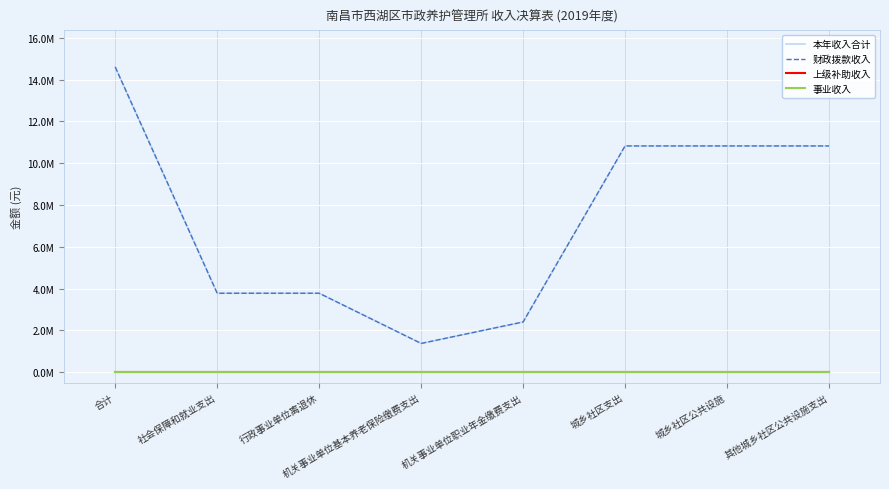

Reading right to left, what are all the values shown in this chart?

本年收入合计: 其他城乡社区公共设施支出=10827369.8	城乡社区公共设施=10827369.8	城乡社区支出=10827369.8	机关事业单位职业年金缴费支出=2402199.5	机关事业单位基本养老保险缴费支出=1374820.0	行政事业单位离退休=3777019.5	社会保障和就业支出=3777019.5	合计=14604389.3
财政拨款收入: 其他城乡社区公共设施支出=10827369.8	城乡社区公共设施=10827369.8	城乡社区支出=10827369.8	机关事业单位职业年金缴费支出=2402199.5	机关事业单位基本养老保险缴费支出=1374820.0	行政事业单位离退休=3777019.5	社会保障和就业支出=3777019.5	合计=14604389.3
上级补助收入: 其他城乡社区公共设施支出=0.0	城乡社区公共设施=0.0	城乡社区支出=0.0	机关事业单位职业年金缴费支出=0.0	机关事业单位基本养老保险缴费支出=0.0	行政事业单位离退休=0.0	社会保障和就业支出=0.0	合计=0.0
事业收入: 其他城乡社区公共设施支出=0.0	城乡社区公共设施=0.0	城乡社区支出=0.0	机关事业单位职业年金缴费支出=0.0	机关事业单位基本养老保险缴费支出=0.0	行政事业单位离退休=0.0	社会保障和就业支出=0.0	合计=0.0